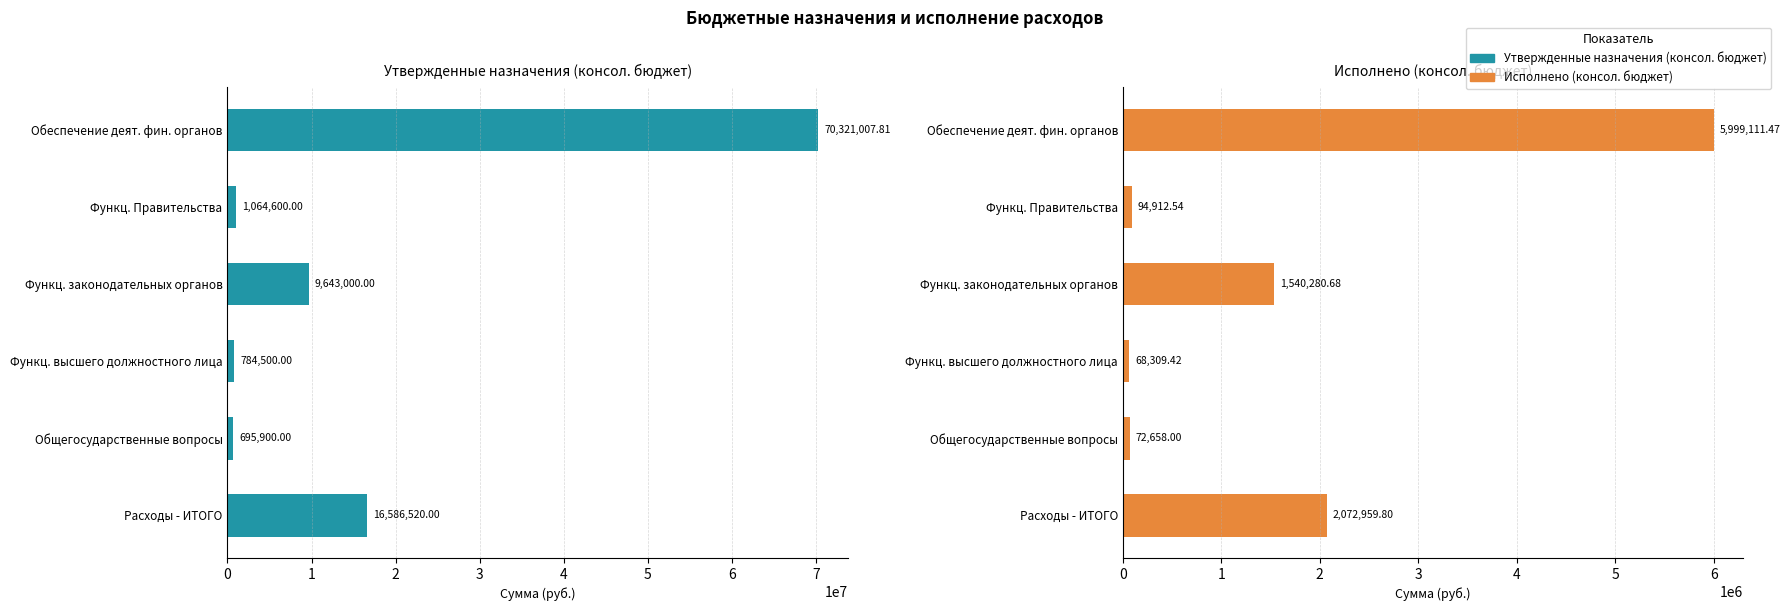

At how many categories does at least one series exceed 45317180?

1